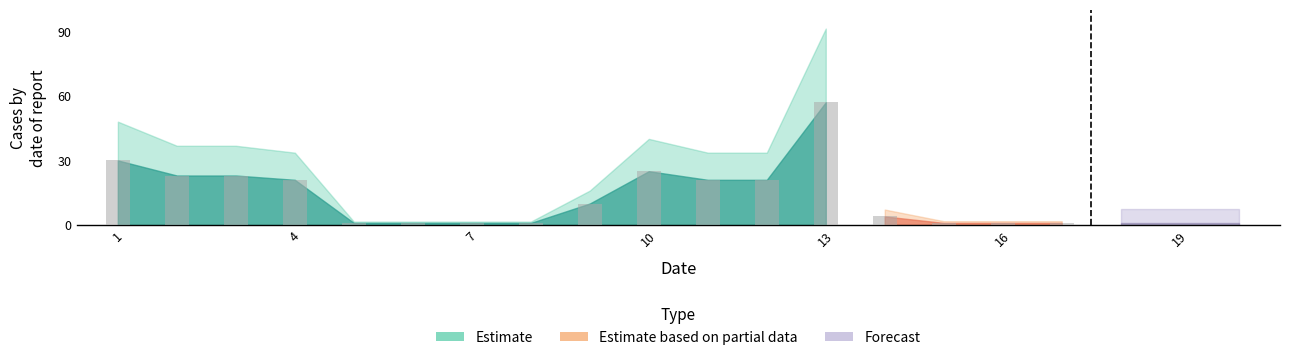

Rank the series by their maximum value, from highest to lowest.

Estimate, Estimate based on partial data, Forecast